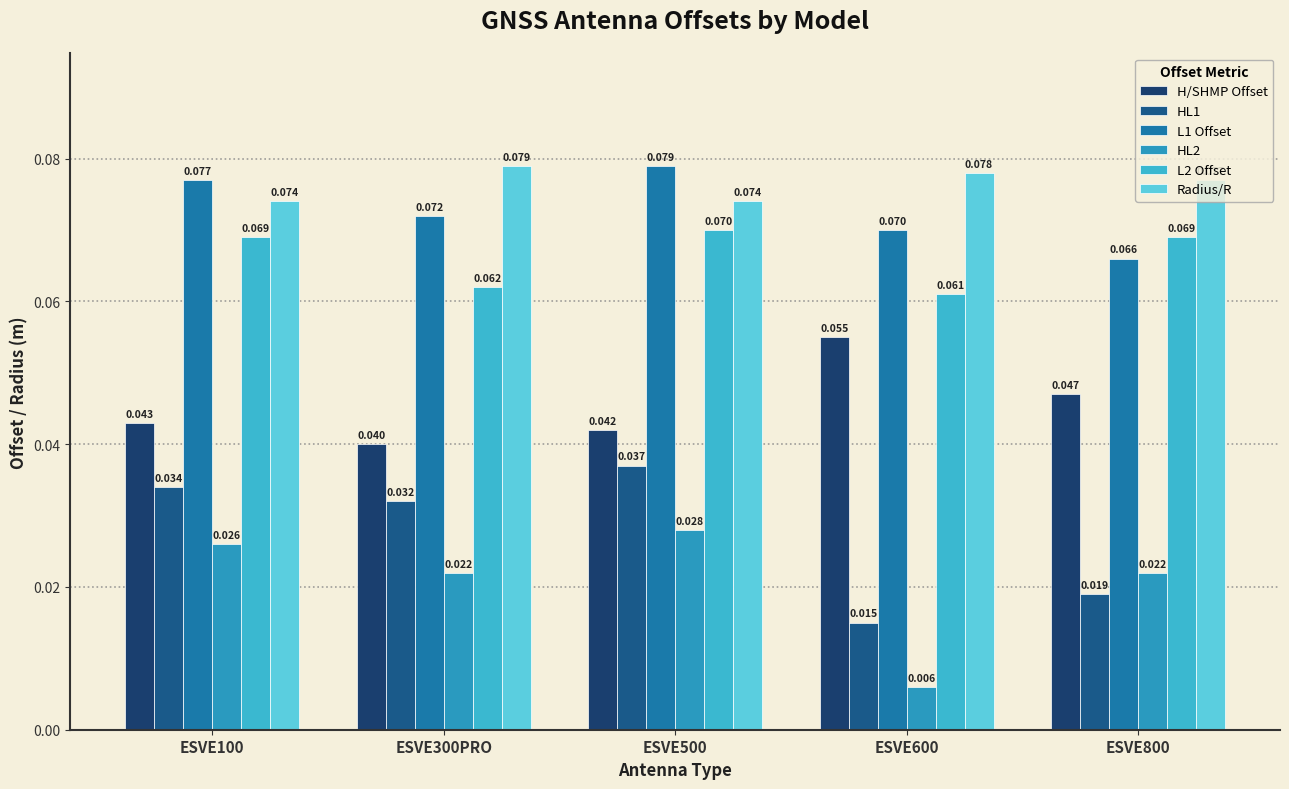

What are all the series names shown in the legend?

H/SHMP Offset, HL1, L1 Offset, HL2, L2 Offset, Radius/R